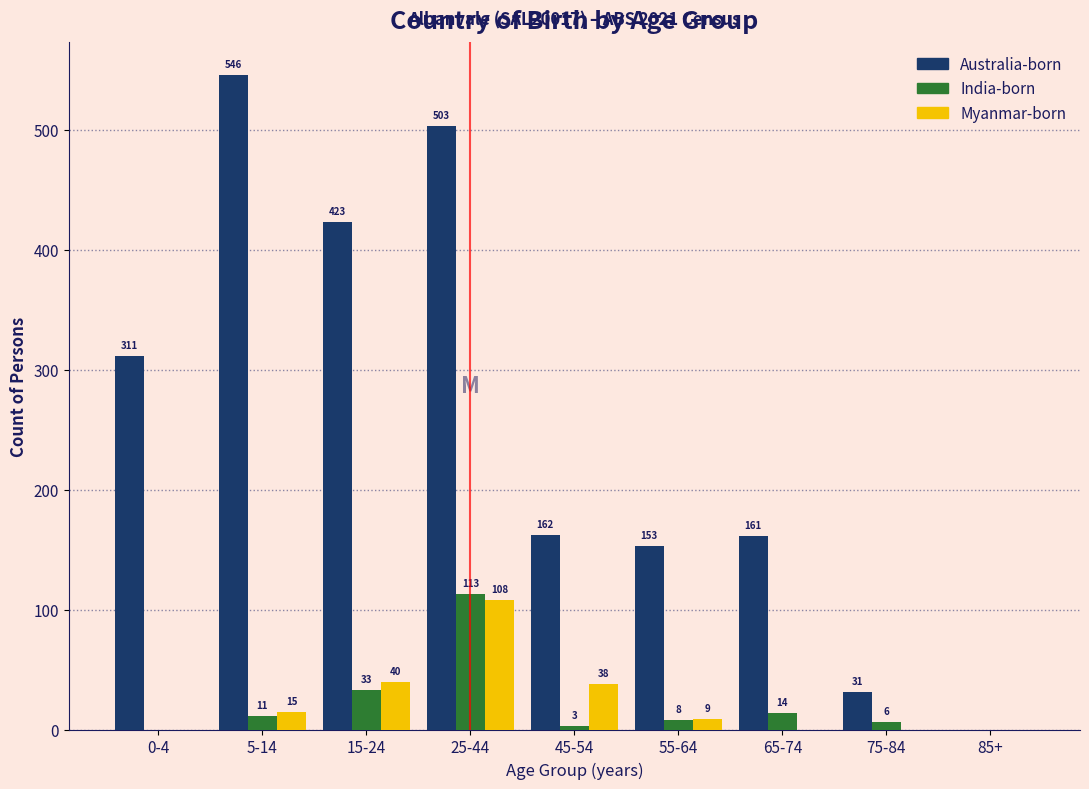

Reading left to right, list all the values displayed in this chart.

Australia-born: 0-4=311	5-14=546	15-24=423	25-44=503	45-54=162	55-64=153	65-74=161	75-84=31	85+=0
India-born: 0-4=0	5-14=11	15-24=33	25-44=113	45-54=3	55-64=8	65-74=14	75-84=6	85+=0
Myanmar-born: 0-4=0	5-14=15	15-24=40	25-44=108	45-54=38	55-64=9	65-74=0	75-84=0	85+=0